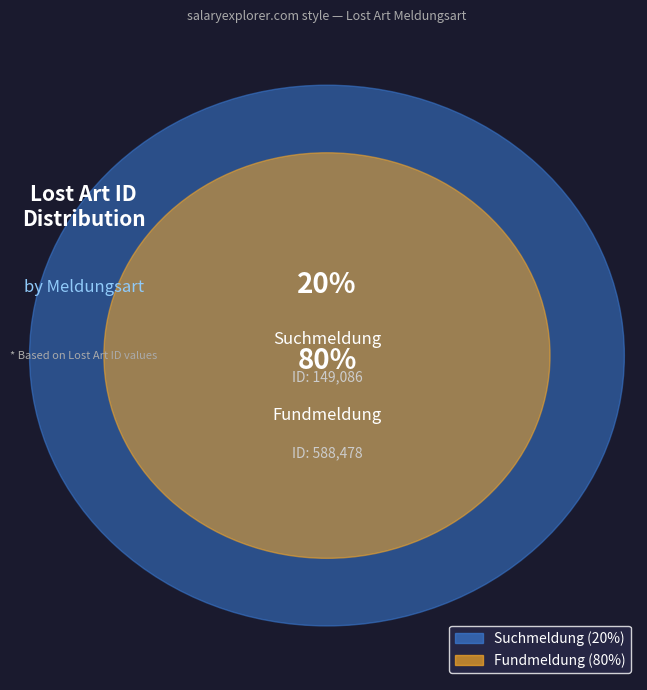

To the nearest percent, what percentage of the pie is Fundmeldung?

80%